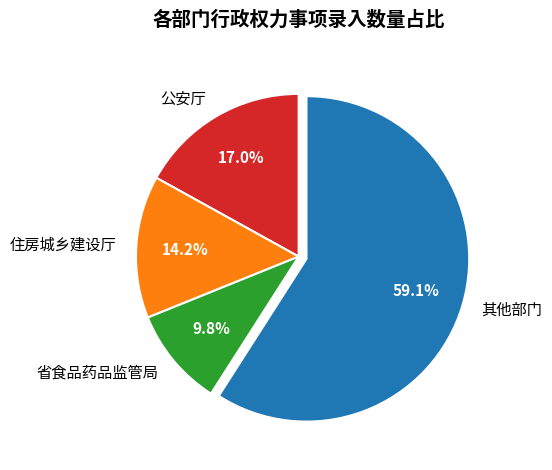

What is the largest slice in the pie chart?

其他部门